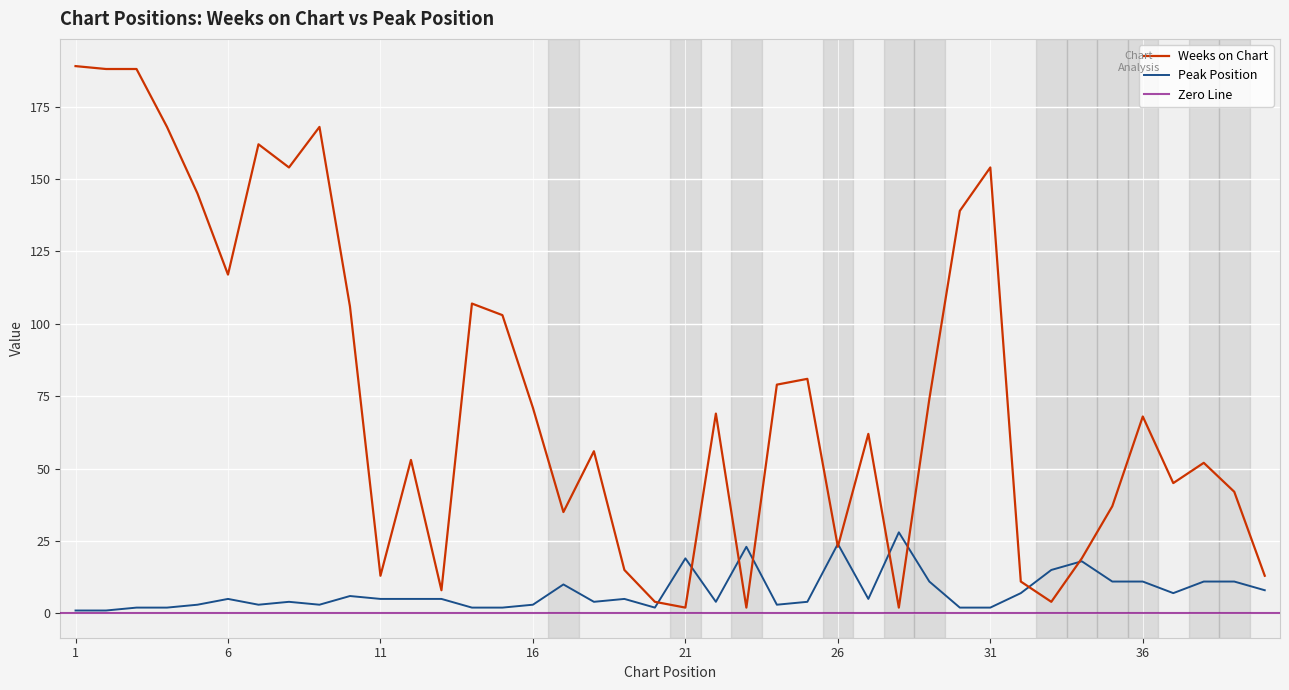

Where do Peak Position and Weeks on Chart first cross each other?

20 and 21